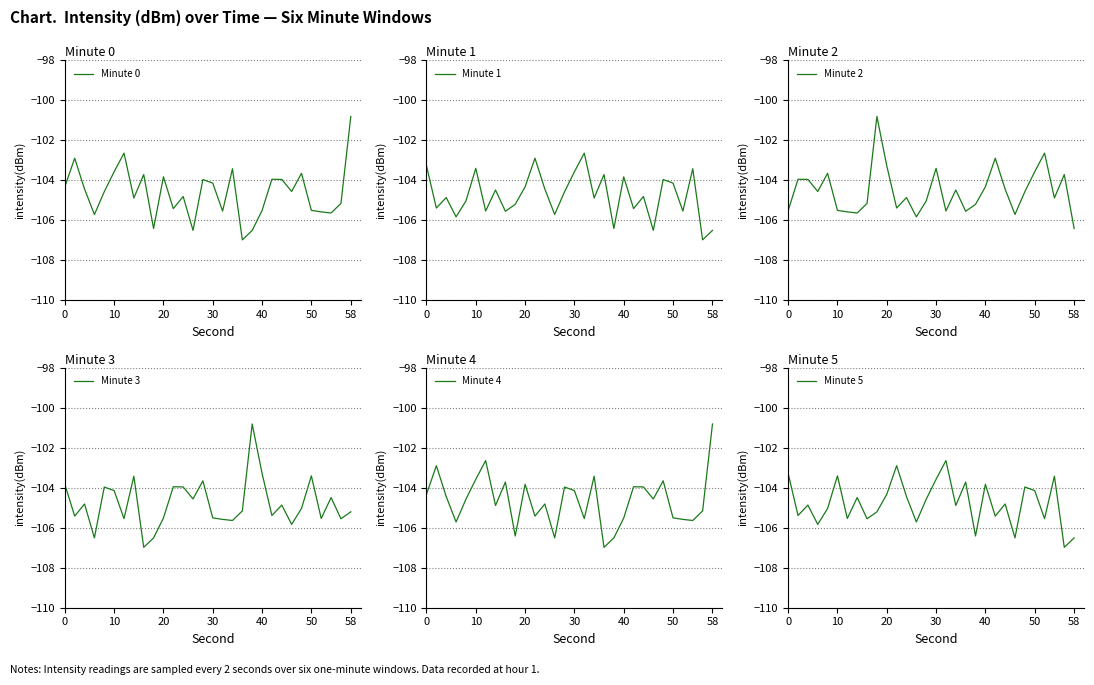

Which category has the lowest value in the Minute 2 series?

58